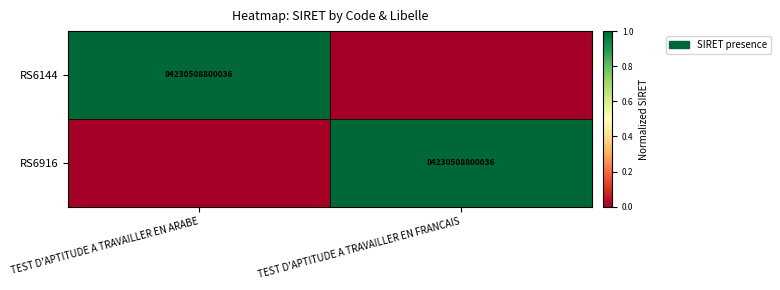

The RS6144 series shows 84230508800036 at TEST D'APTITUDE A TRAVAILLER EN ARABE. True or false?

True